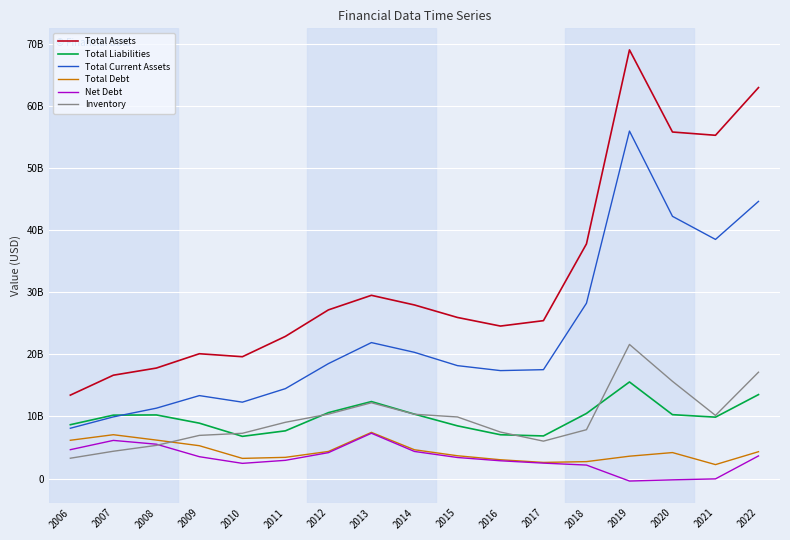

At 2010, list the series in order from smallest to largest.

Net Debt, Total Debt, Total Liabilities, Inventory, Total Current Assets, Total Assets